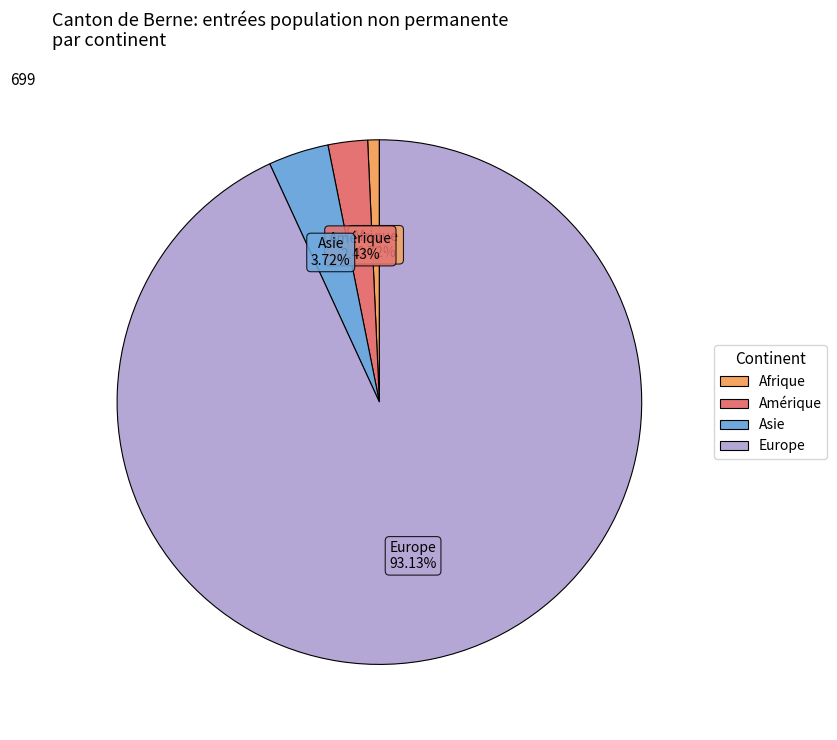

Does any single category account for the majority?

Yes